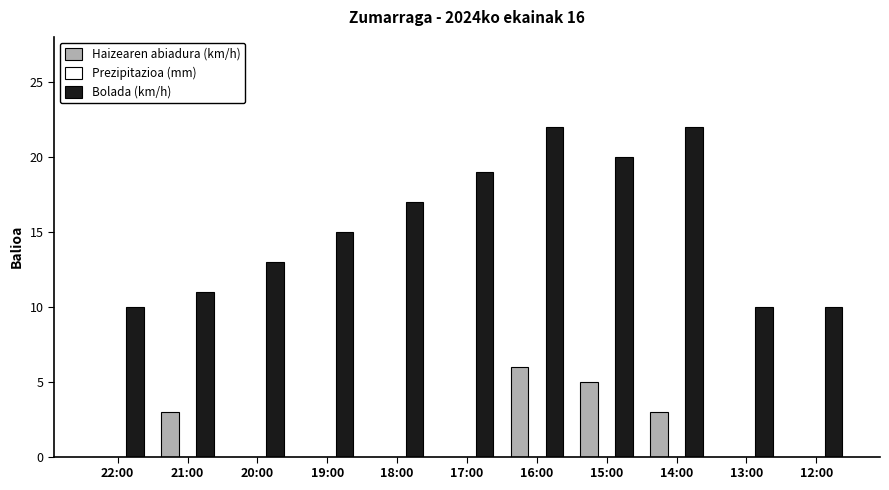

Reading left to right, extract all data points from this chart.

Haizearen abiadura (km/h): 22:00=0	21:00=3	20:00=0	19:00=0	18:00=0	17:00=0	16:00=6	15:00=5	14:00=3	13:00=0	12:00=0
Bolada (km/h): 22:00=10	21:00=11	20:00=13	19:00=15	18:00=17	17:00=19	16:00=22	15:00=20	14:00=22	13:00=10	12:00=10